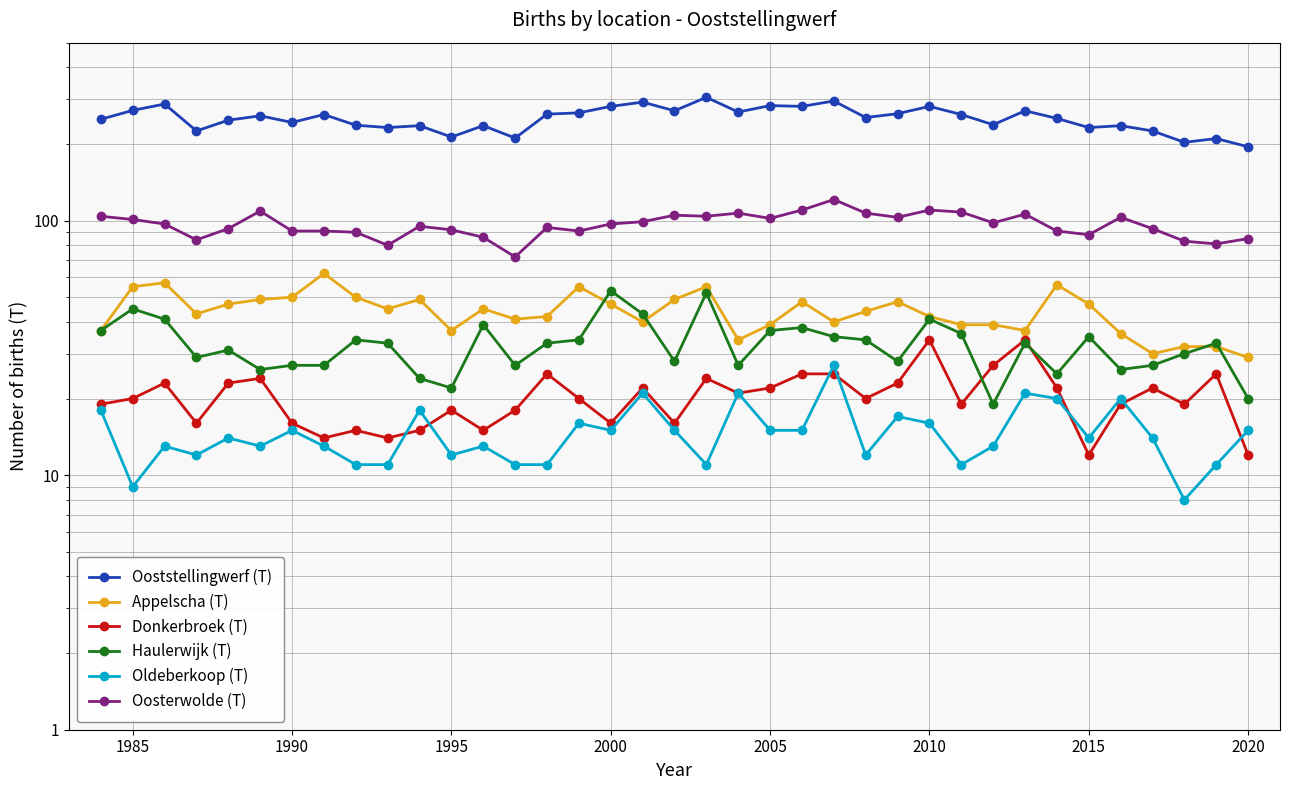

How many data points in Oosterwolde (T) are less than 97?

18